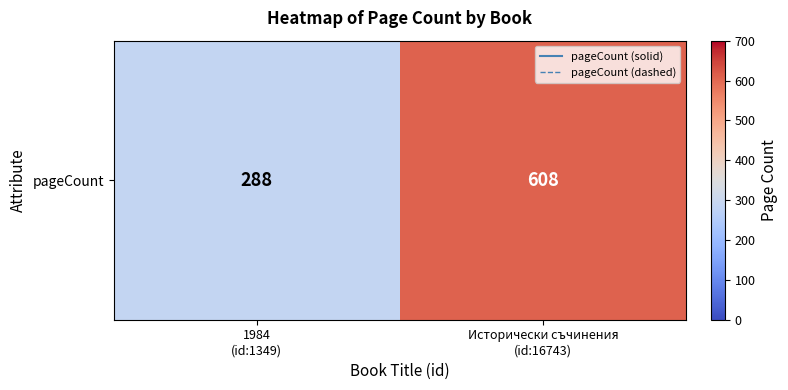

The chart shows a value of 288 at 1984
(id:1349). True or false?

True